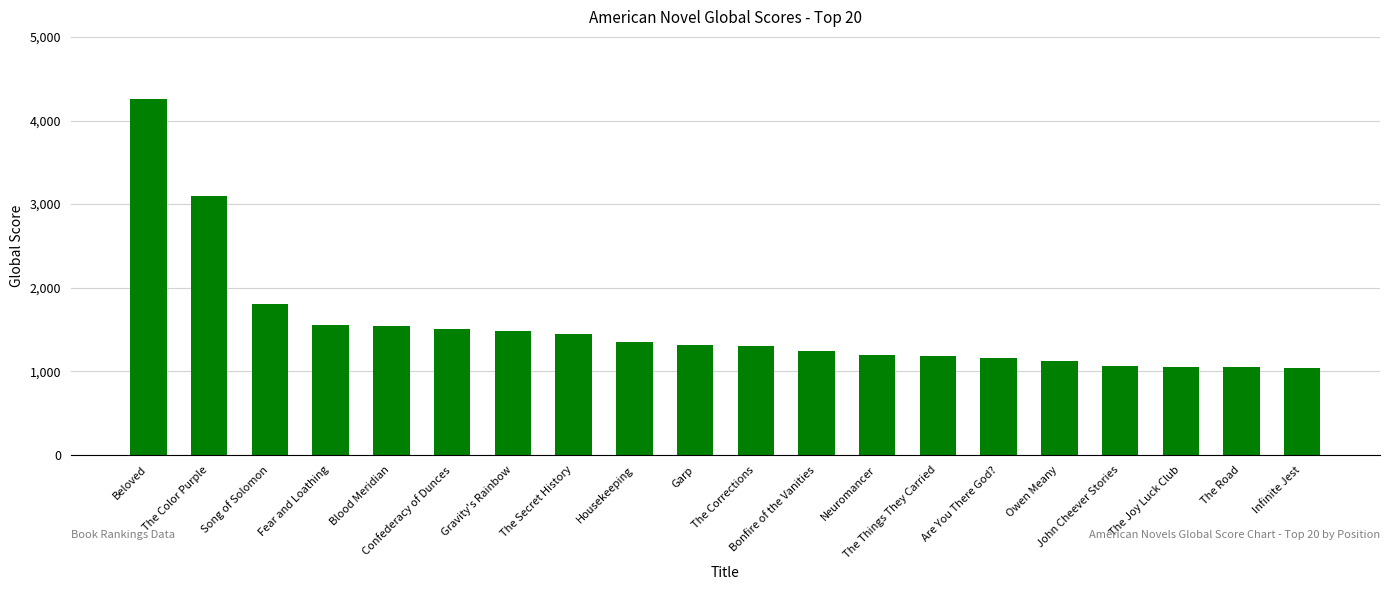

Does the chart contain any negative values?

No